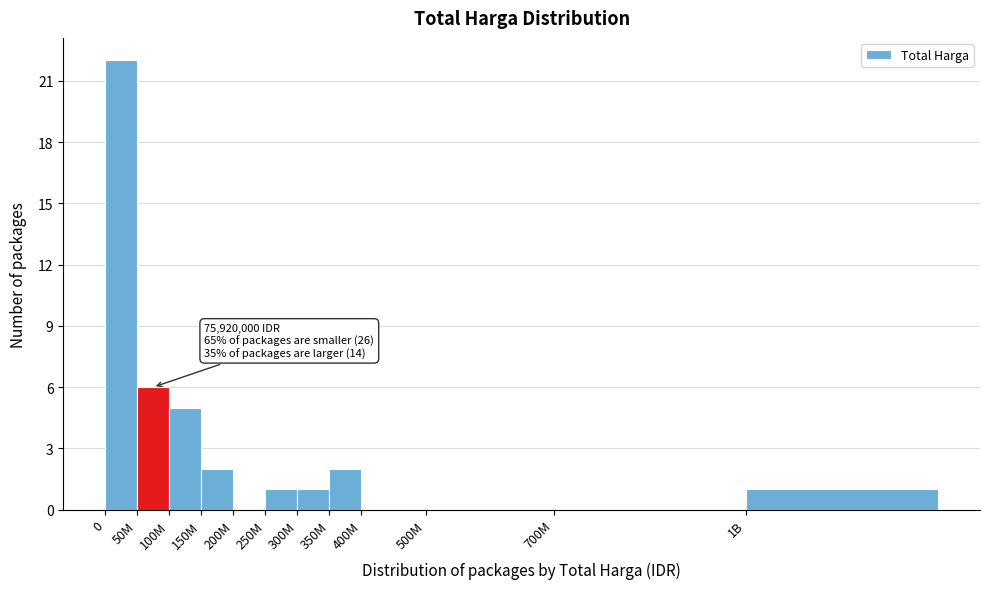

Reading left to right, list all the values displayed in this chart.

0=22	50M=6	100M=5	150M=2	200M=0	250M=1	300M=1	350M=2	400M=0	500M=0	700M=0	1B=1